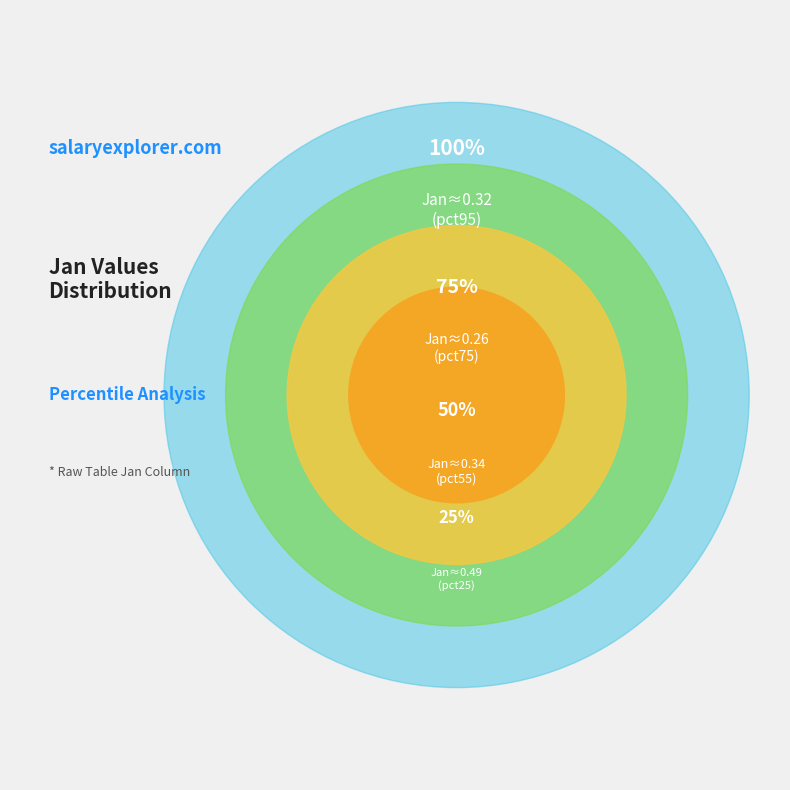

What is the smallest slice in the pie chart?

pct75